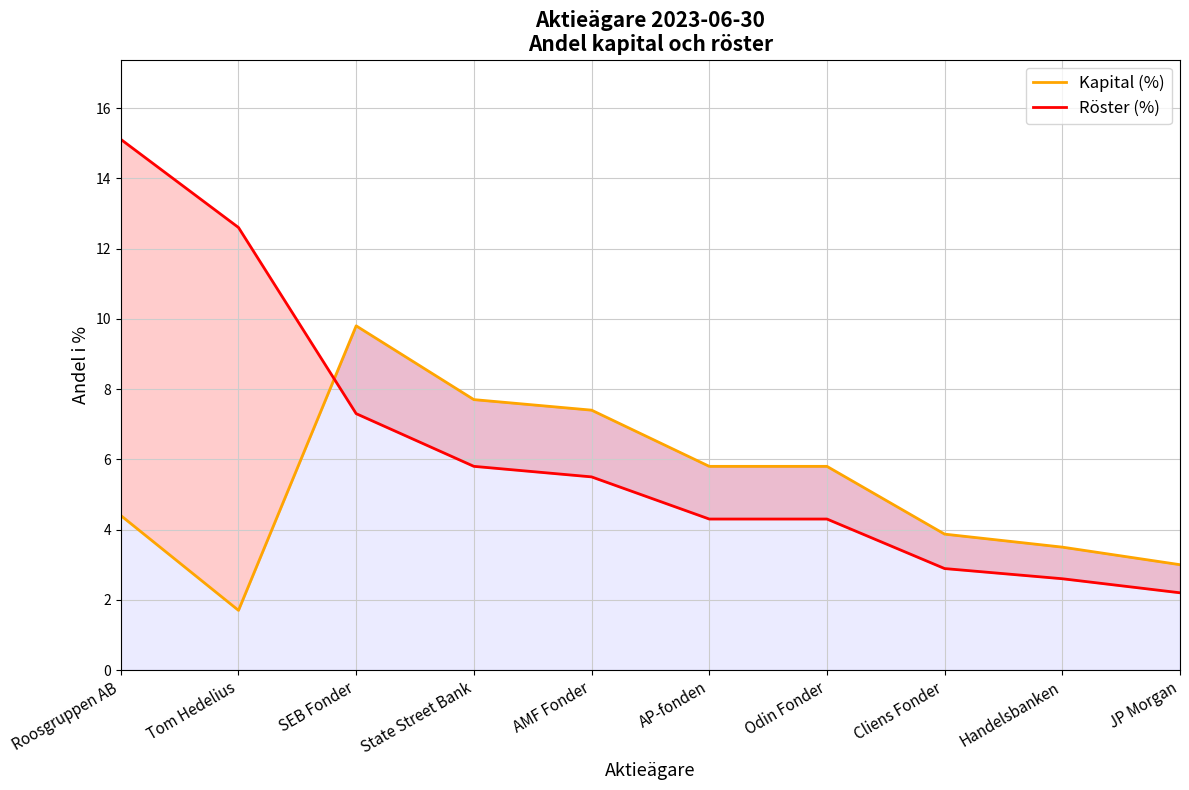

What are all the series names shown in the legend?

Kapital (%), Röster (%)